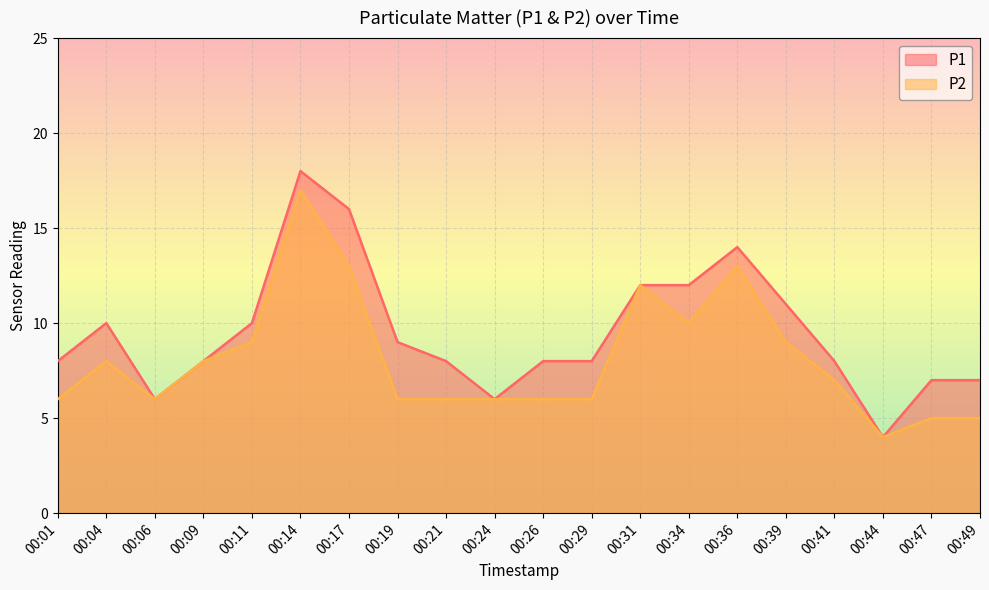

The value of P1 at 00:11 is 10. True or false?

True